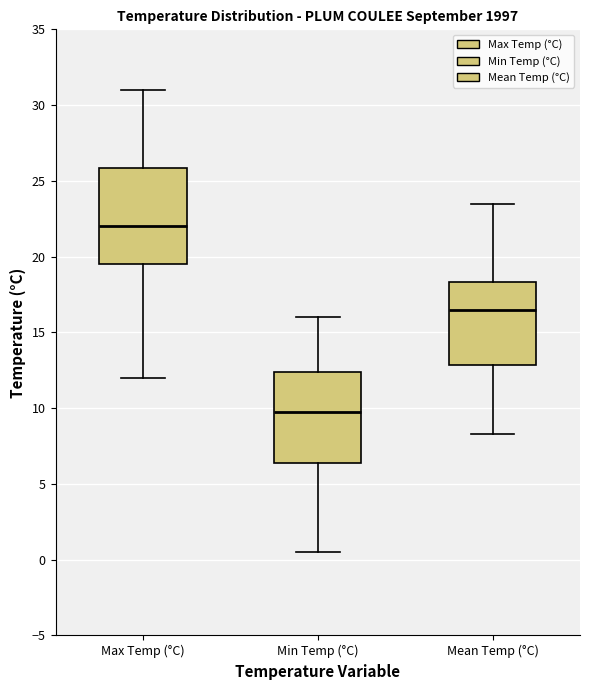

Reading left to right, read every box against the y-axis: the position of its median line, the range the box covers, and the ends of its whiskers. The values are not printed on the chart, so give them approximately, as read against the axis.

Max Temp (°C): median 22.0, box 19.5 to 26.0, whiskers 12.0 to 31.0
Min Temp (°C): median 10.0, box 6.5 to 12.5, whiskers 0.5 to 16.0
Mean Temp (°C): median 16.5, box 13.0 to 18.5, whiskers 8.5 to 23.5